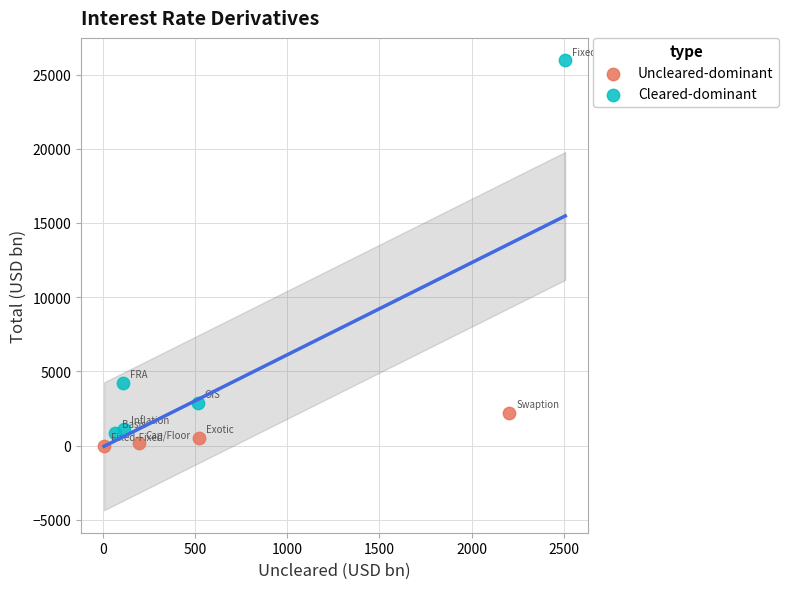

Which series contains the lowest Y value?

Uncleared-dominant